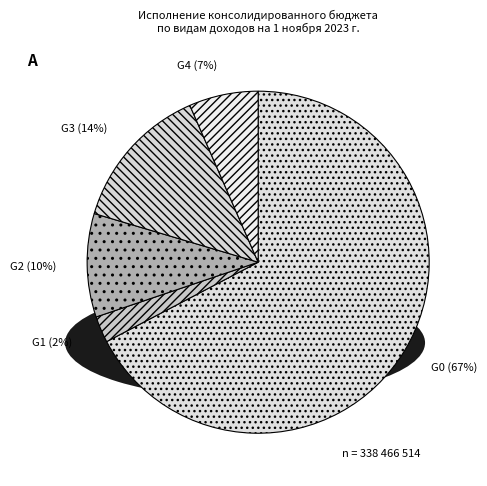

Is it true that G0 is 67% of the pie?

True